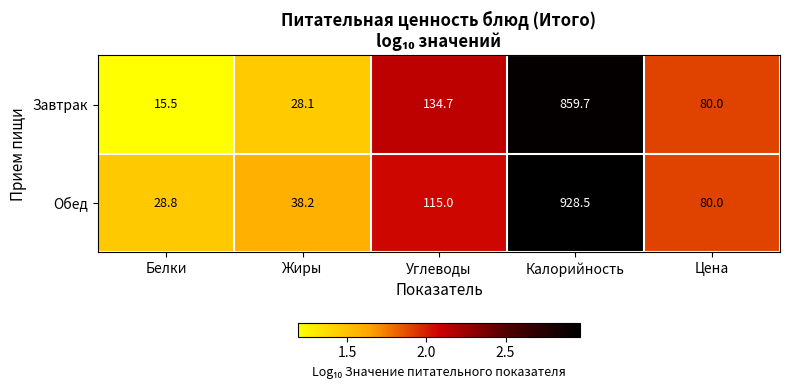

Reading left to right, transcribe all the data shown in this chart.

Завтрак: 15.5	28.1	134.7	859.7	80.0
Обед: 28.8	38.2	115.0	928.5	80.0